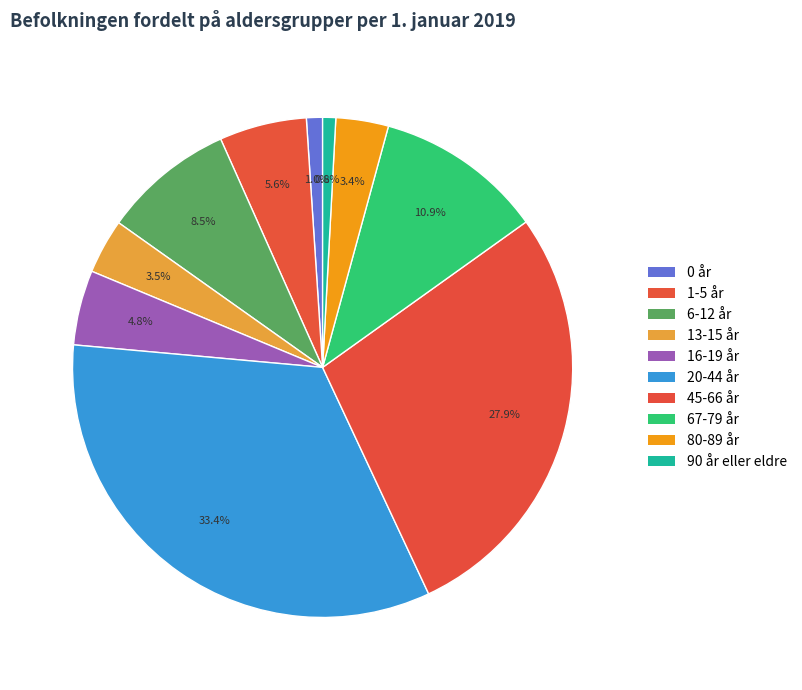

Rank the categories by value from highest to lowest.

20-44 år, 45-66 år, 67-79 år, 6-12 år, 1-5 år, 16-19 år, 13-15 år, 80-89 år, 0 år, 90 år eller eldre